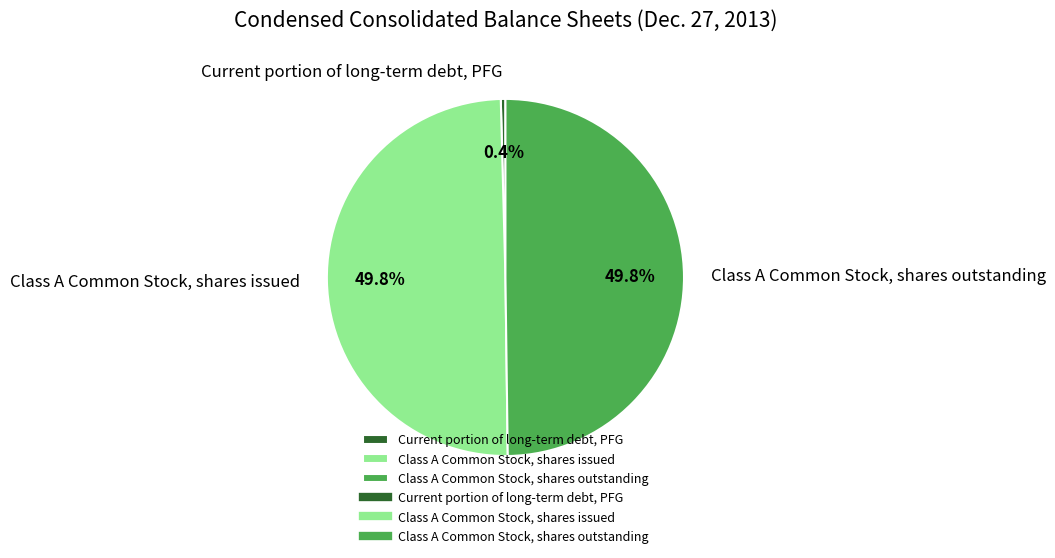

Which slice is the smallest?

Current portion of long-term debt, PFG